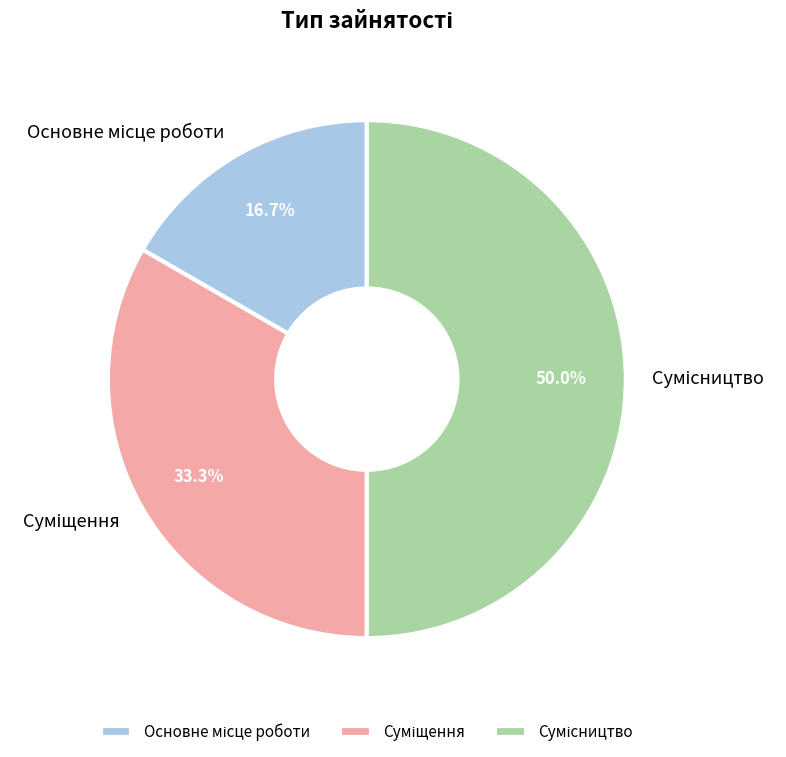

How much of the chart is everything except Основне місце роботи?

83.3%